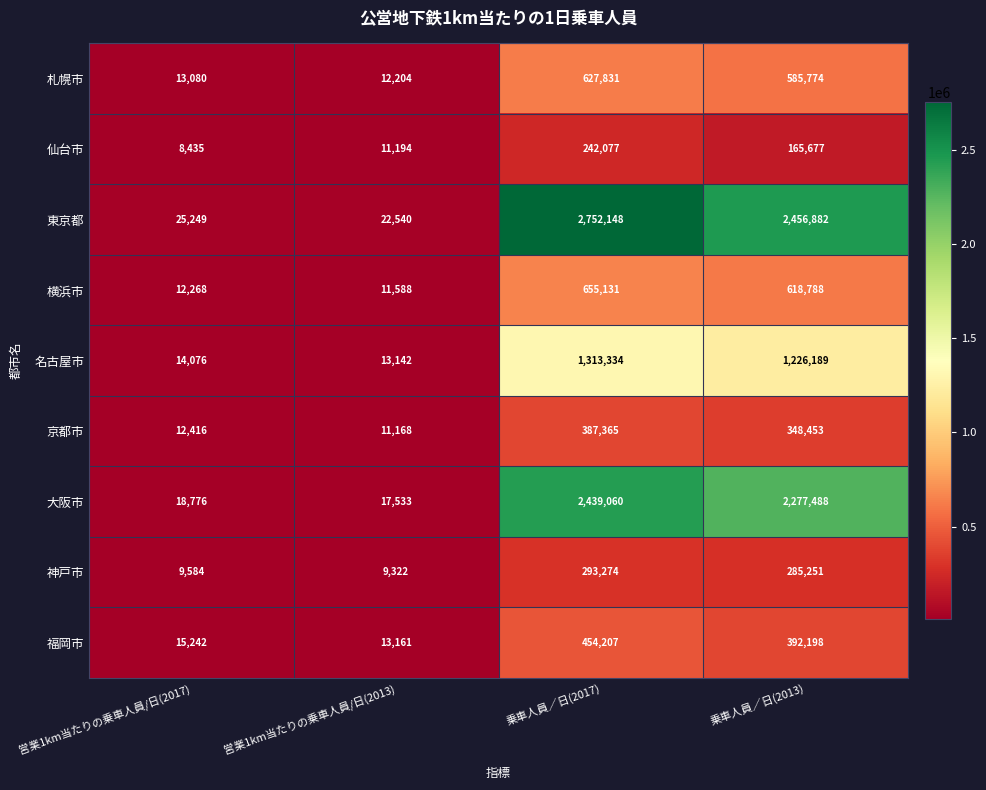

Is it true that 横浜市 equals 11588 at 営業1km当たりの乗車人員/日(2013)?

True